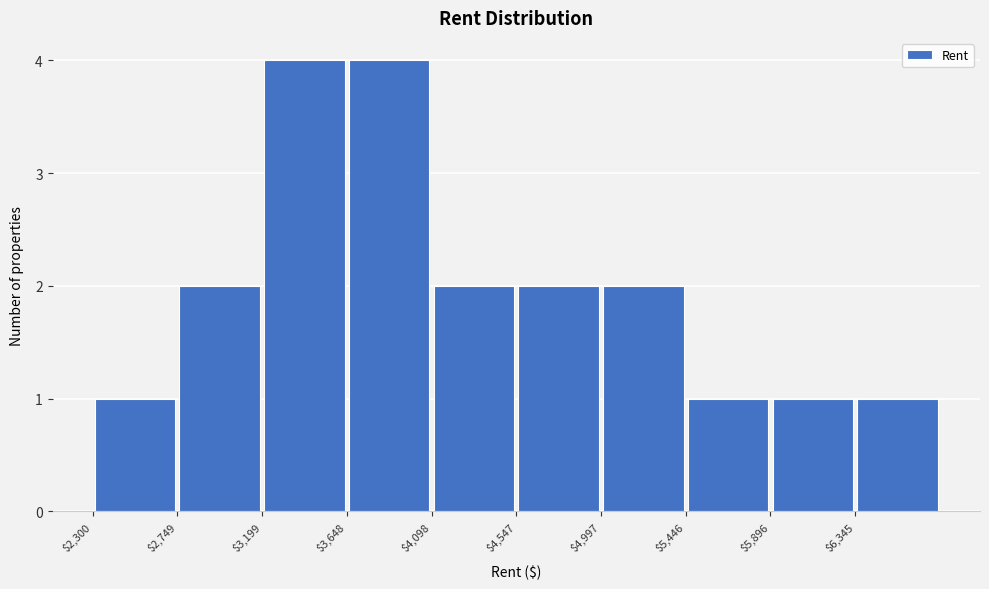

Reading left to right, list every bar in this chart as the range it spans on the x-axis followed by its height. Neither the bar edges nor the heights are printed on the chart, so give them approximately, as read against the axes.

2300 to 2750: 1
2750 to 3200: 2
3200 to 3650: 4
3650 to 4100: 4
4100 to 4550: 2
4550 to 5000: 2
5000 to 5450: 2
5450 to 5900: 1
5900 to 6350: 1
6350 to 6800: 1